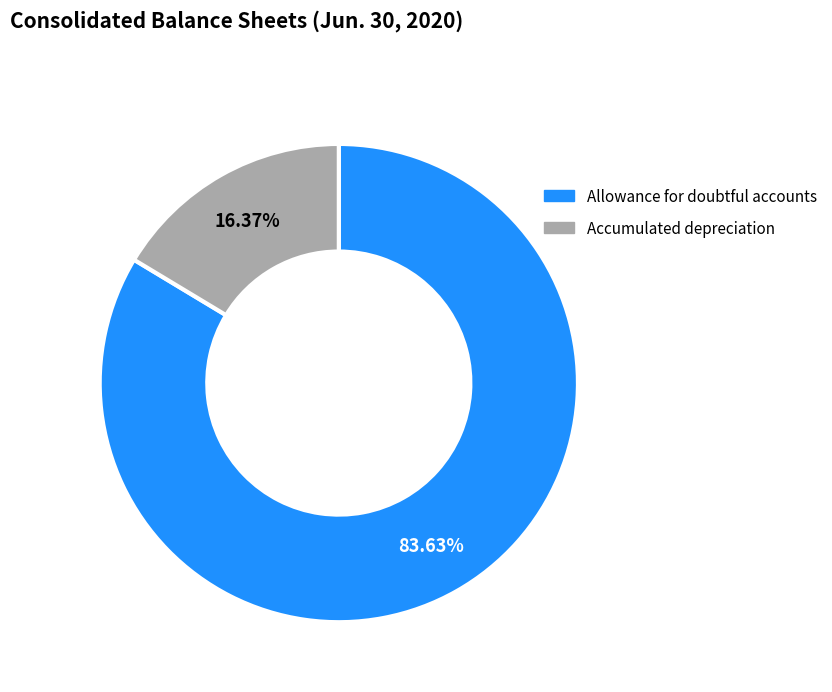

How many segments does this pie chart have?

2